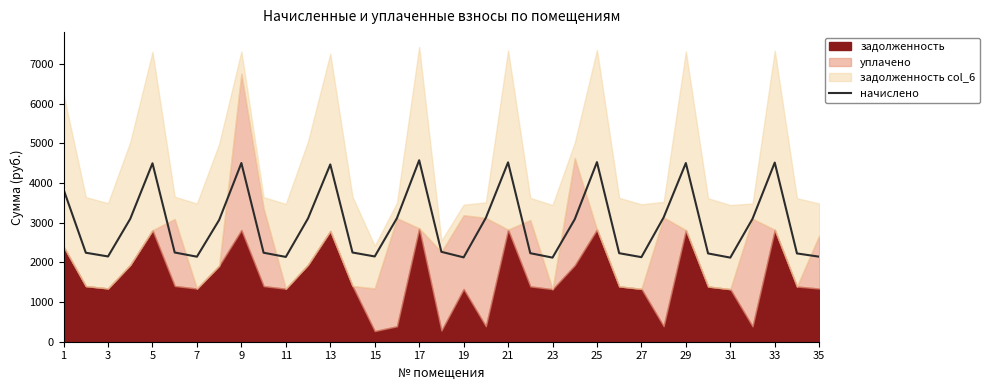

What is the maximum value for начислено?

4573.5